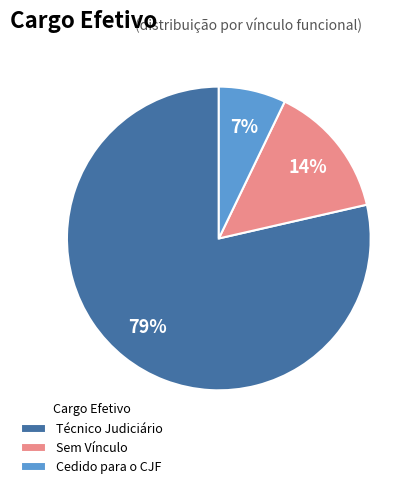

Does Técnico Judiciário account for over 50% of the chart?

Yes